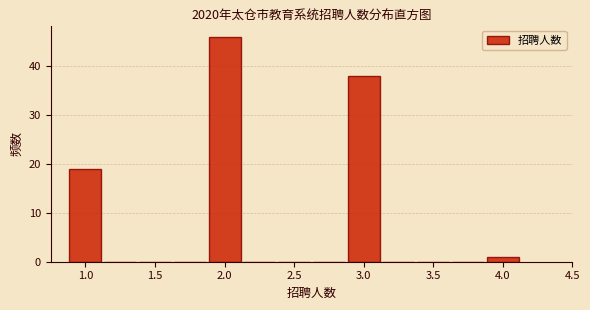

Reading left to right, transcribe this chart: for each bar, give the range it covers on the x-axis and its height. Neither the bar edges nor the heights are printed on the chart, so give them approximately, as read against the axes.

0.875 to 1.125: 19
1.125 to 1.375: 0
1.375 to 1.625: 0
1.625 to 1.875: 0
1.875 to 2.125: 46
2.125 to 2.375: 0
2.375 to 2.625: 0
2.625 to 2.875: 0
2.875 to 3.125: 38
3.125 to 3.375: 0
3.375 to 3.625: 0
3.625 to 3.875: 0
3.875 to 4.125: 1